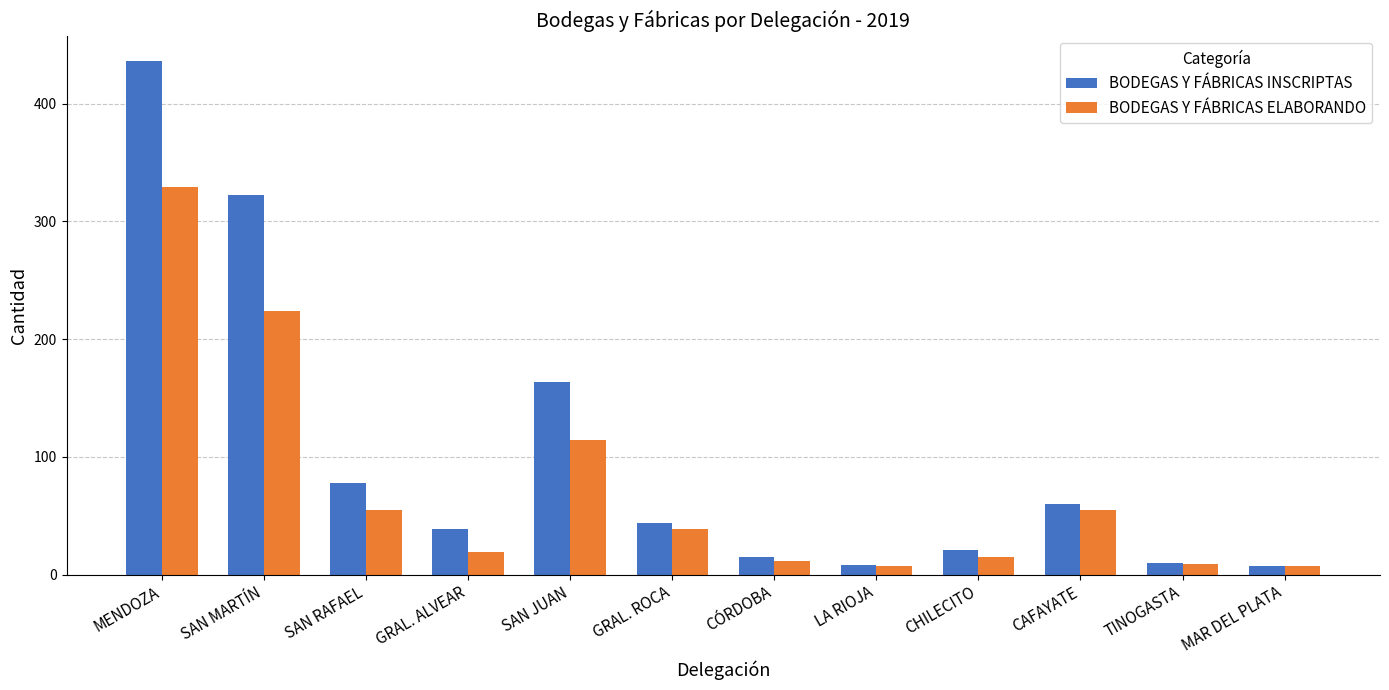

At SAN MARTÍN, list the series in order from largest to smallest.

BODEGAS Y FÁBRICAS INSCRIPTAS, BODEGAS Y FÁBRICAS ELABORANDO